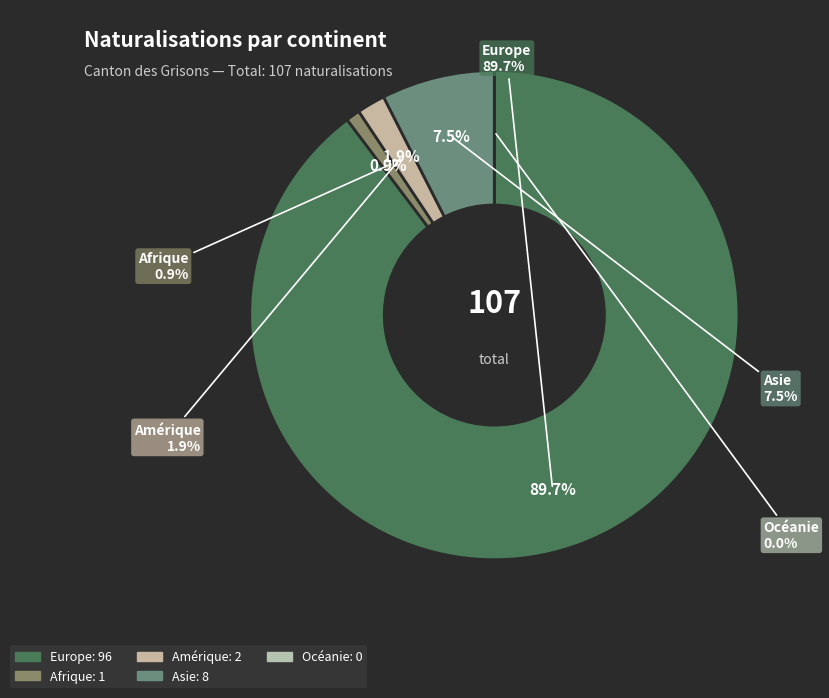

How many slices are in this pie chart?

5